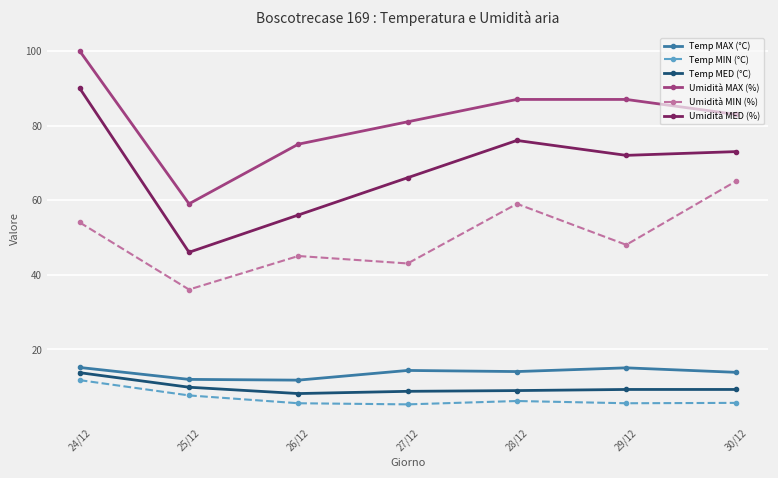

True or false: Umidità MAX (%) has more than 1 interior local peaks.

False